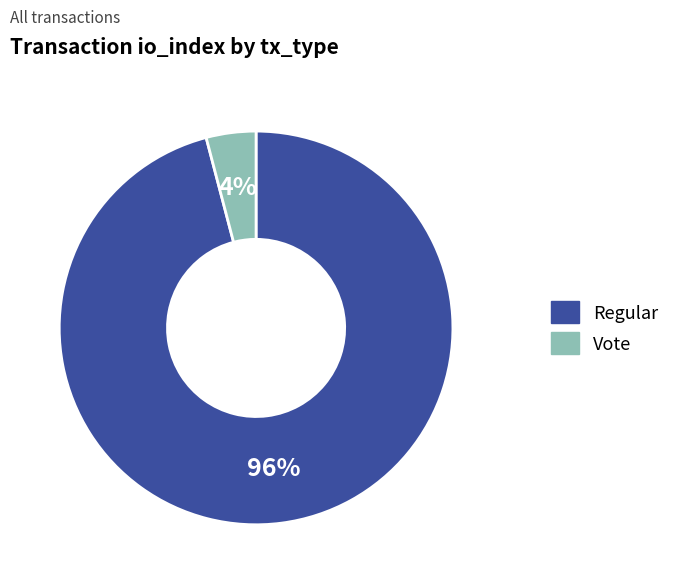

The Regular slice represents 84% of the pie. True or false?

False